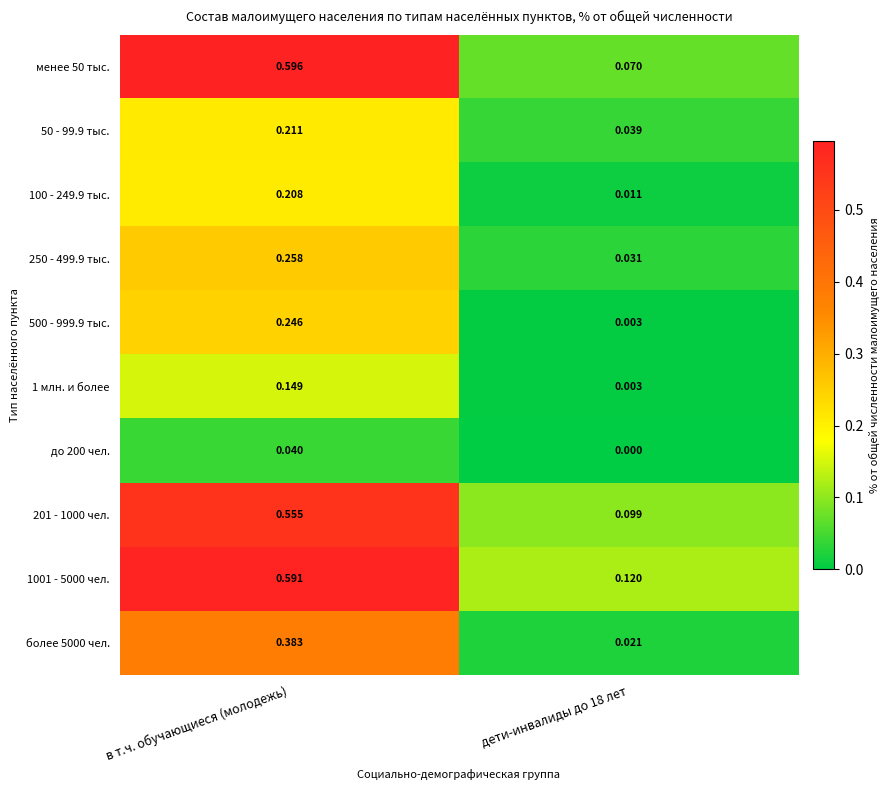

Is the value of 500 - 999.9 тыс. at дети-инвалиды до 18 лет greater than the value of 201 - 1000 чел. at дети-инвалиды до 18 лет?

No